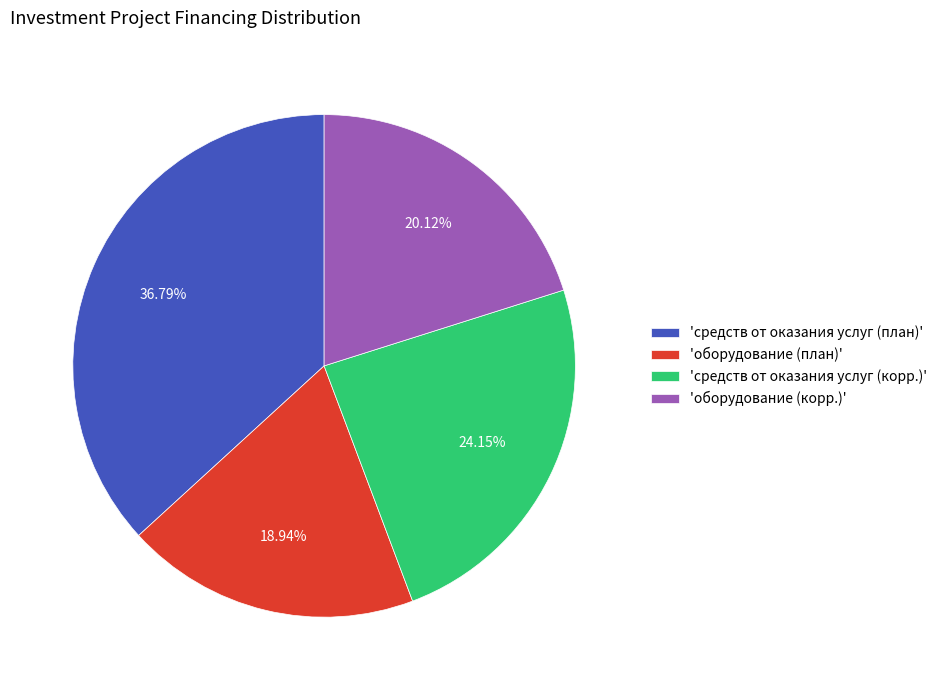

Approximately how many times larger is the value at 'средств от оказания услуг (корр.)' compared to 'средств от оказания услуг (план)'?

0.7